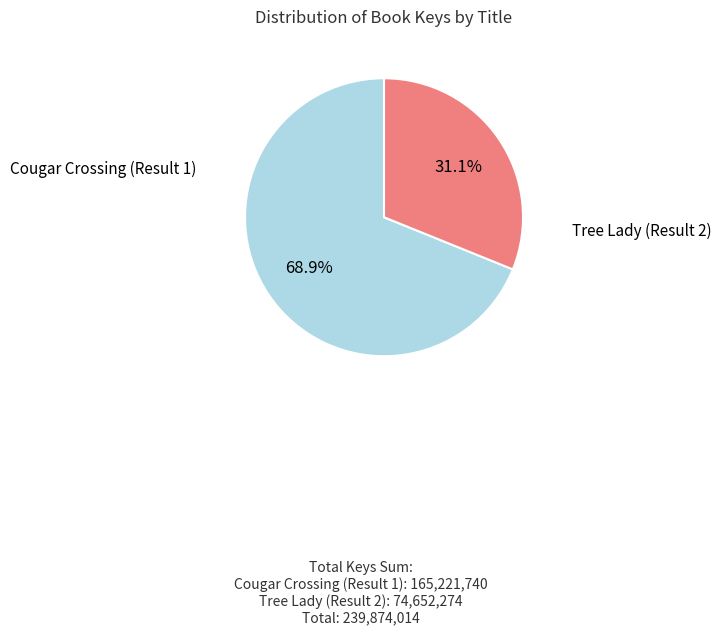

Is there any slice that represents more than half of the pie?

Yes